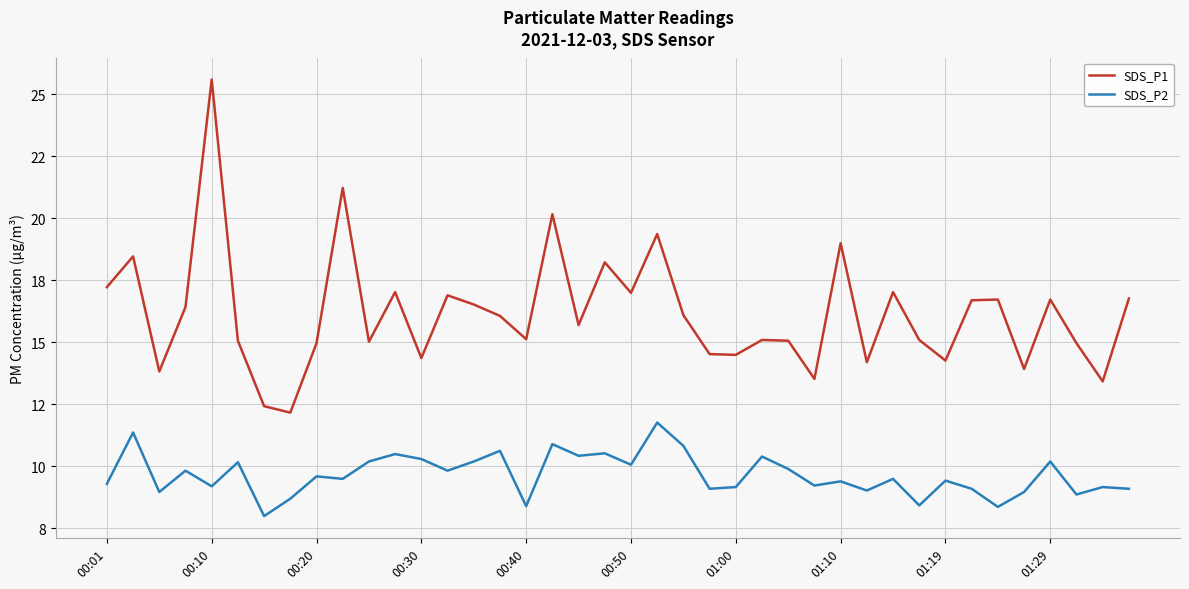

Does the chart display data point markers on the line(s)?

No